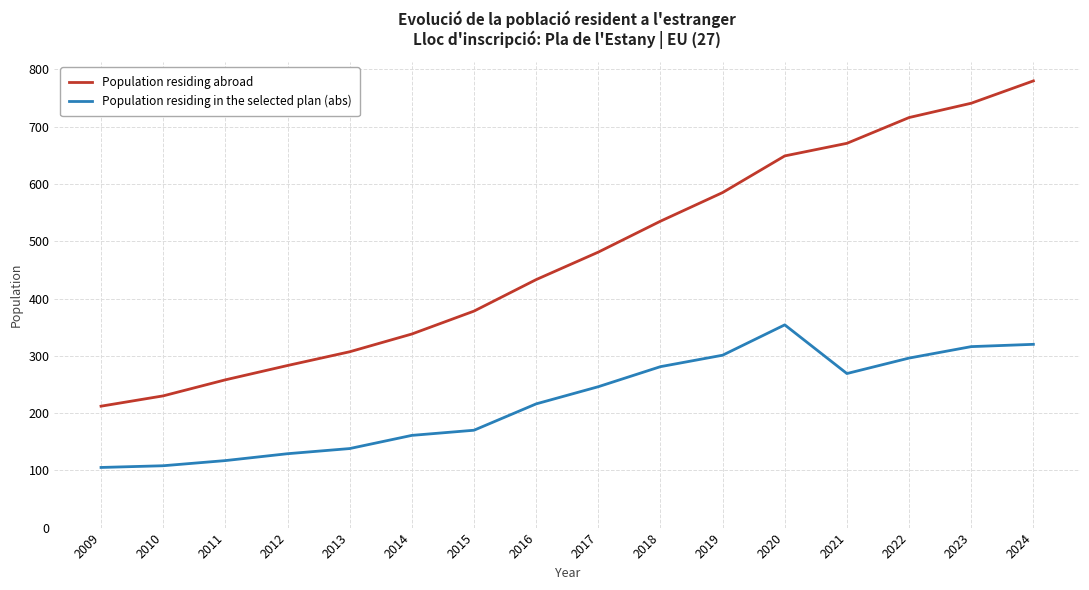

True or false: Population residing in the selected plan (abs) and Population residing abroad cross at least once.

False